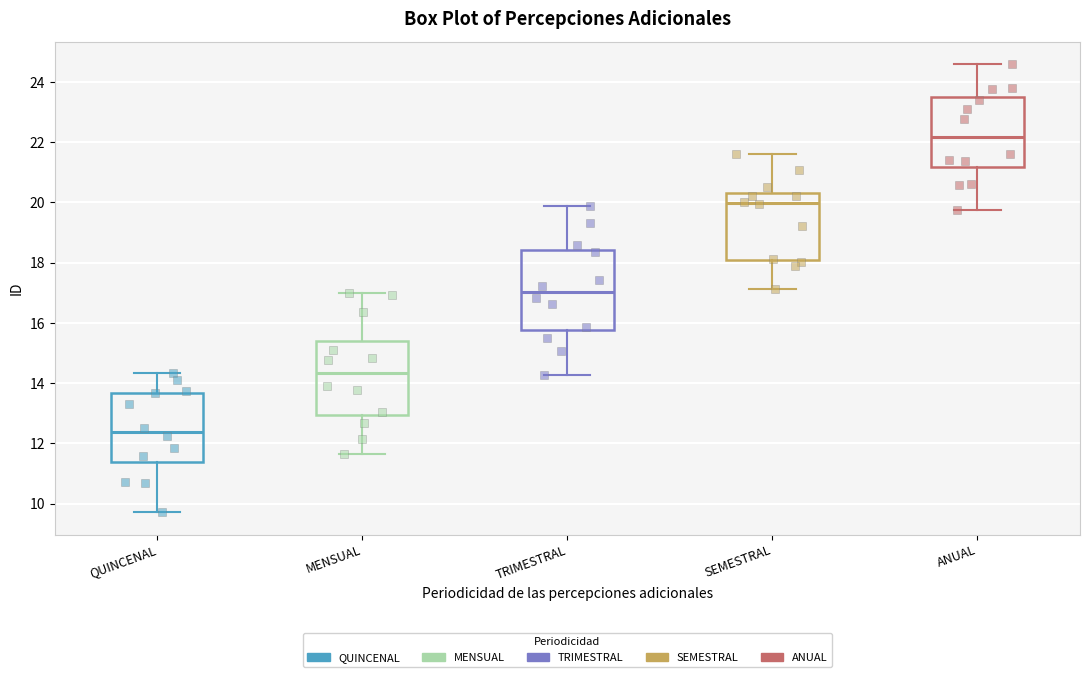

Reading left to right, read every box against the y-axis: the position of its median line, the range the box covers, and the ends of its whiskers. The values are not printed on the chart, so give them approximately, as read against the axis.

QUINCENAL: median 12.4, box 11.4 to 13.6, whiskers 9.8 to 14.4
MENSUAL: median 14.4, box 13.0 to 15.4, whiskers 11.6 to 17.0
TRIMESTRAL: median 17.0, box 15.8 to 18.4, whiskers 14.2 to 19.8
SEMESTRAL: median 20.0, box 18.2 to 20.4, whiskers 17.2 to 21.6
ANUAL: median 22.2, box 21.2 to 23.6, whiskers 19.8 to 24.6